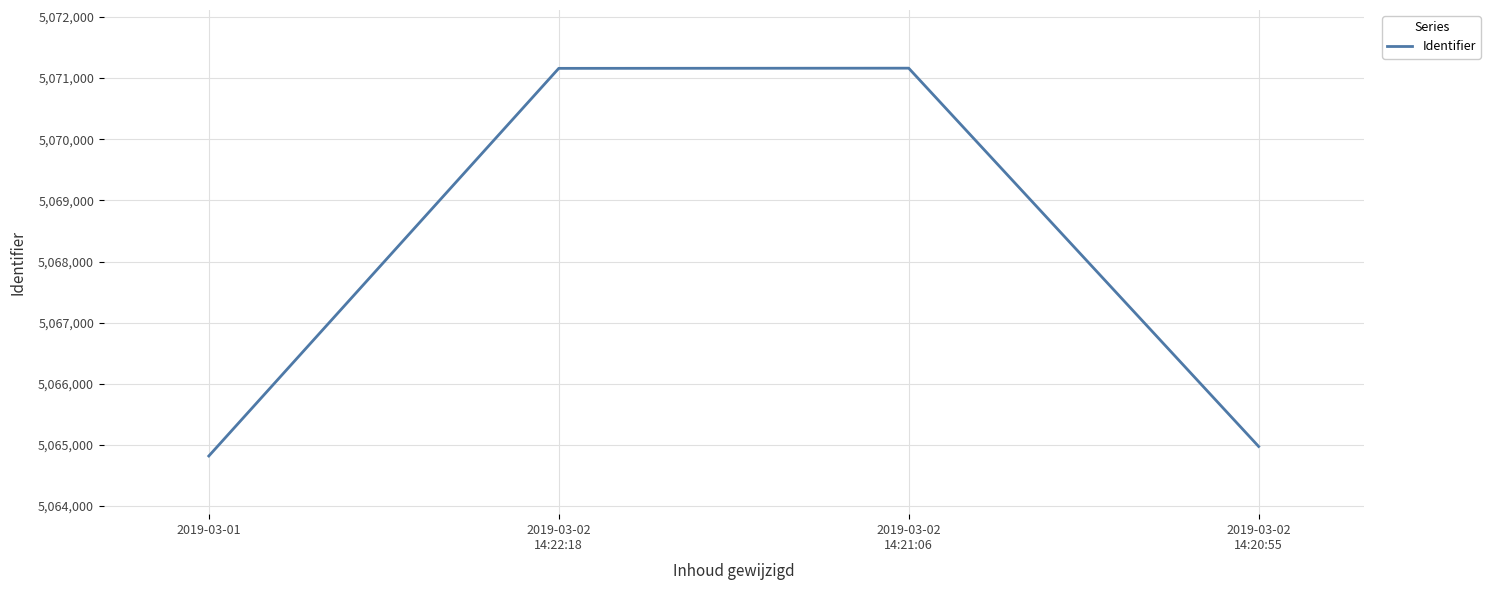

What is the maximum value shown in the chart?

5071163